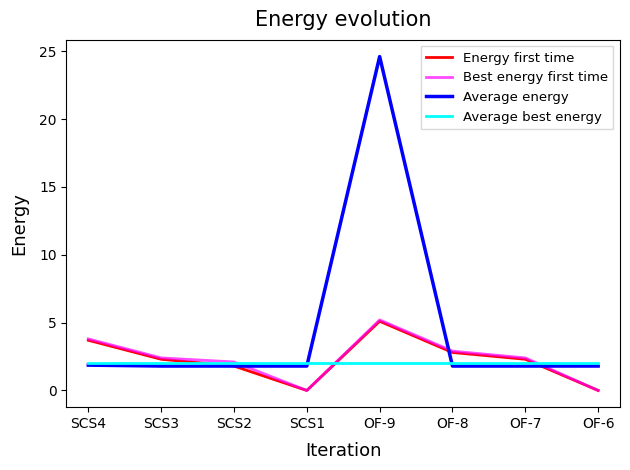

What is the total value across all series at SCS1?

3.8